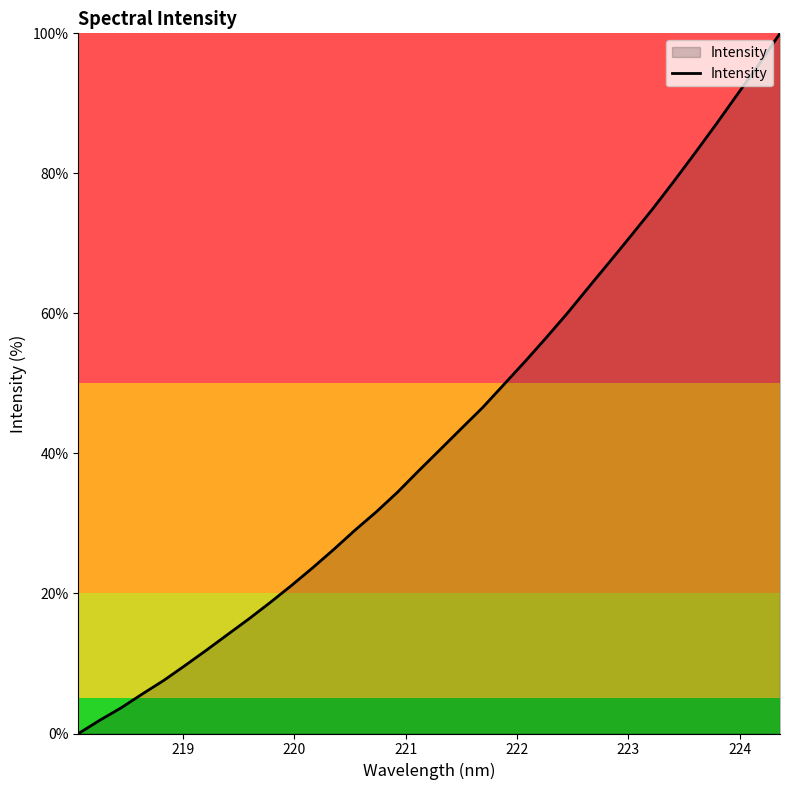

What is the sum of all values?

1456.6